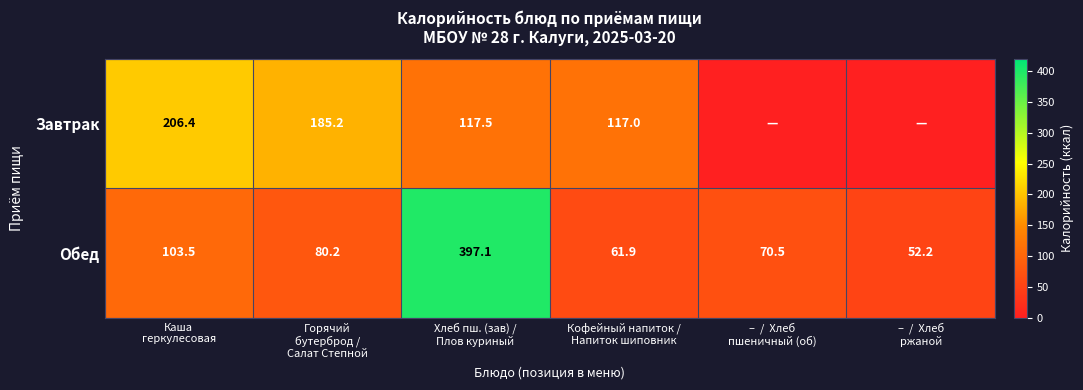

What is the average value of the Завтрак series?

104.4